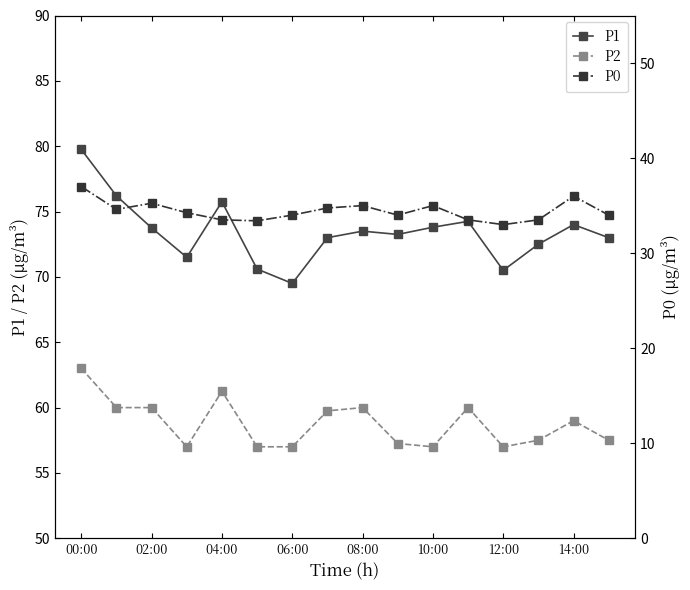

How many lines are shown in the chart?

3